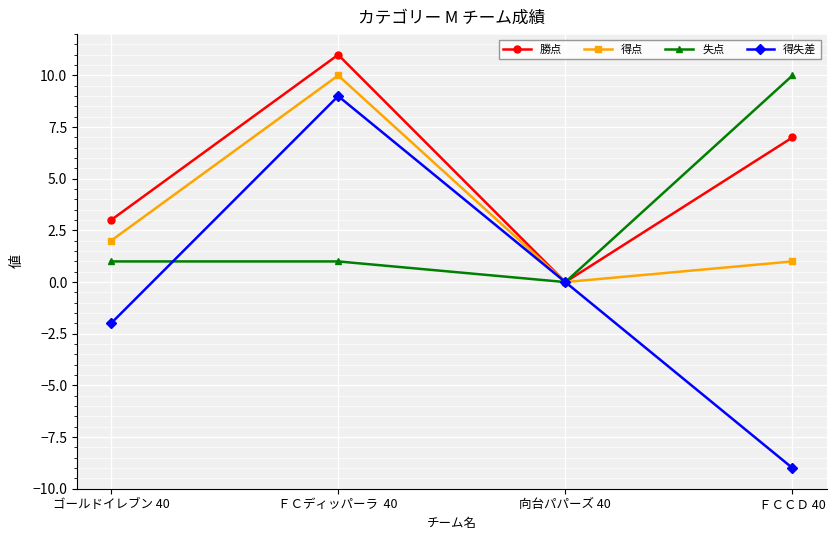

What value does the 失点 series have at ＦＣＣＤ 40?

10